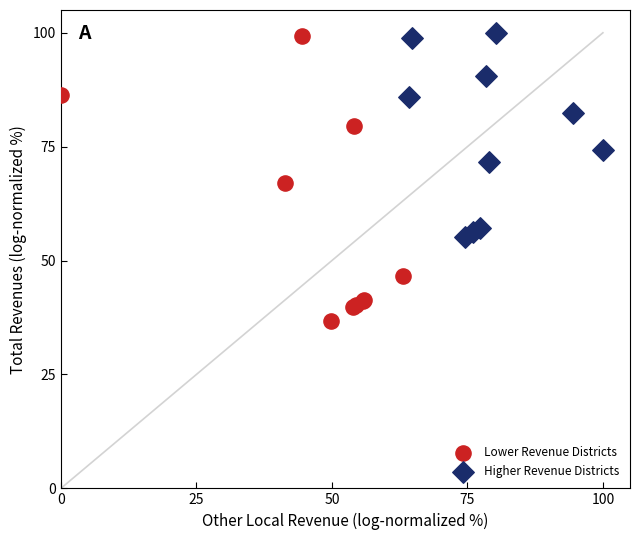

Which series has the largest Y range (max minus min)?

Lower Revenue Districts